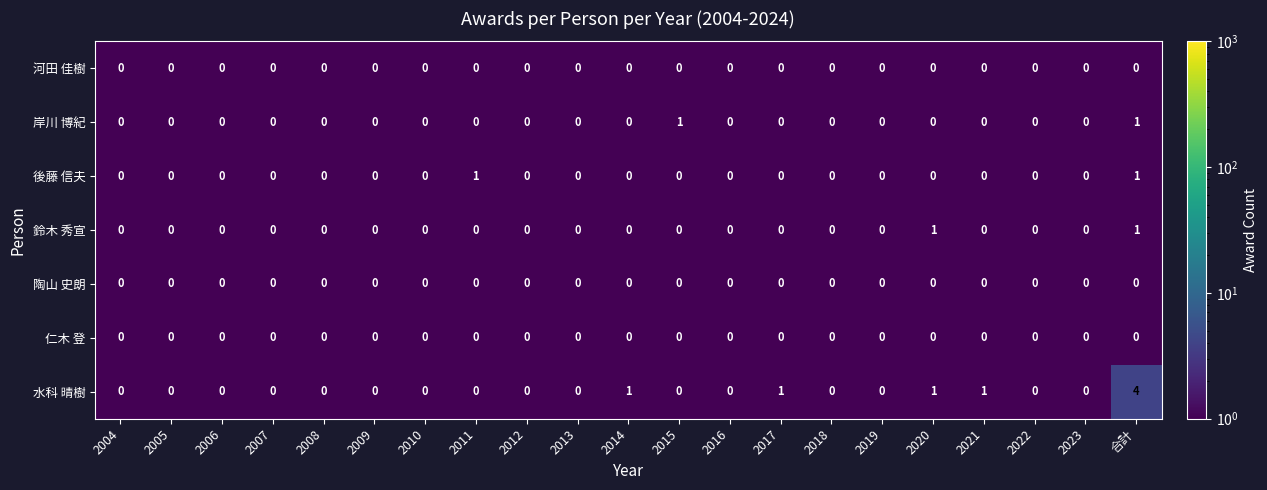

At which category is the sum across all series the highest?

合計